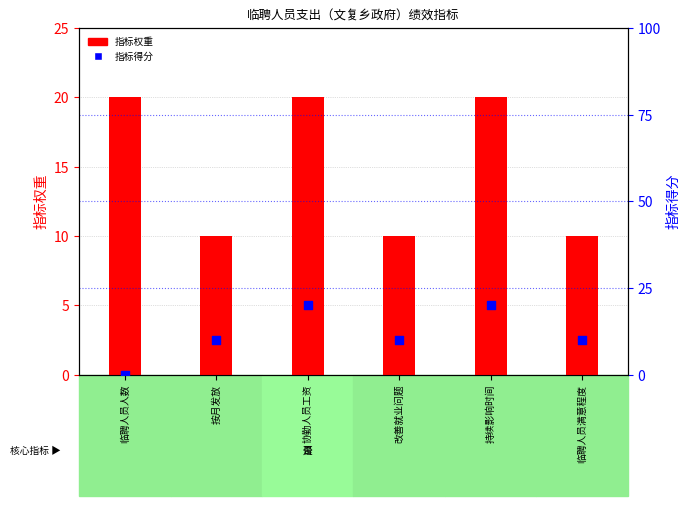

At which category is the sum across all series the highest?

协勤人员工资